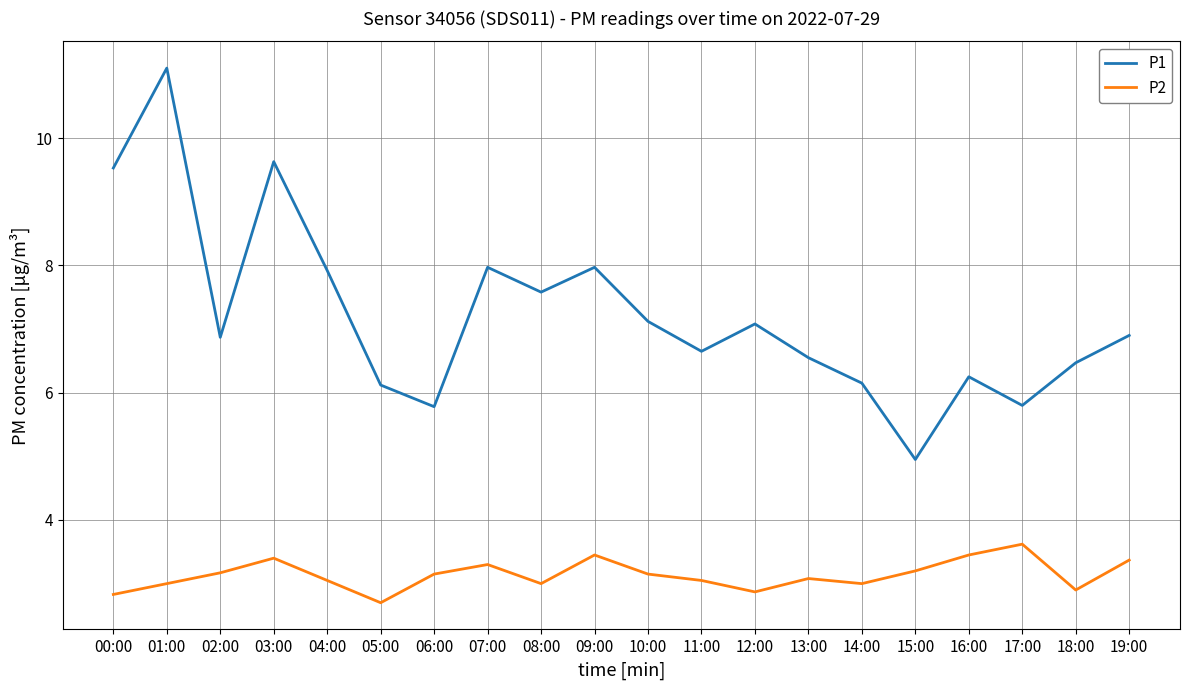

What is the difference between the highest and lowest values at 12:00?

4.2